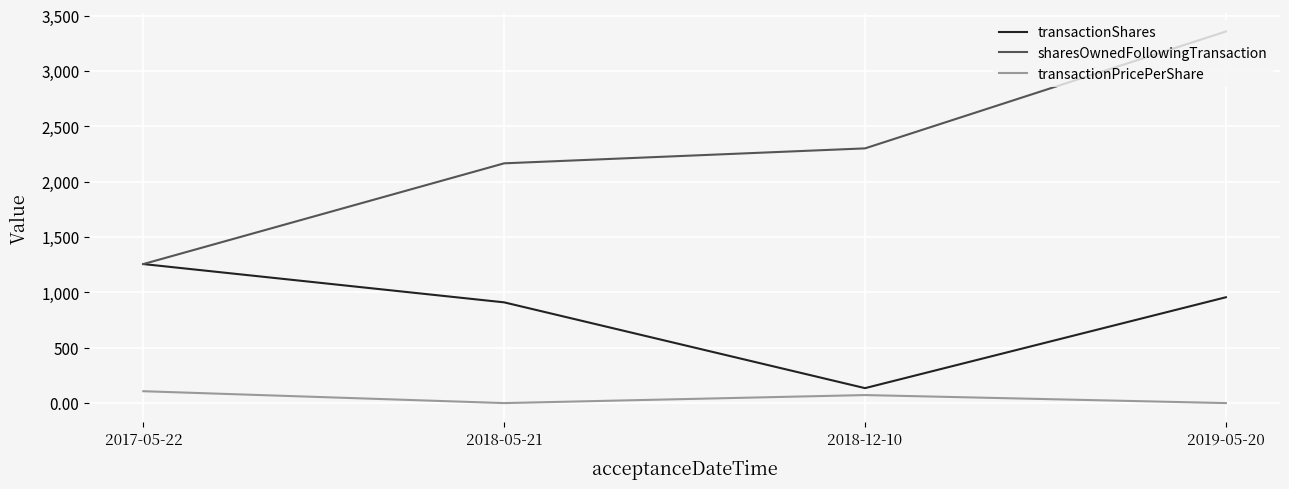

Which series has the widest spread of values?

sharesOwnedFollowingTransaction